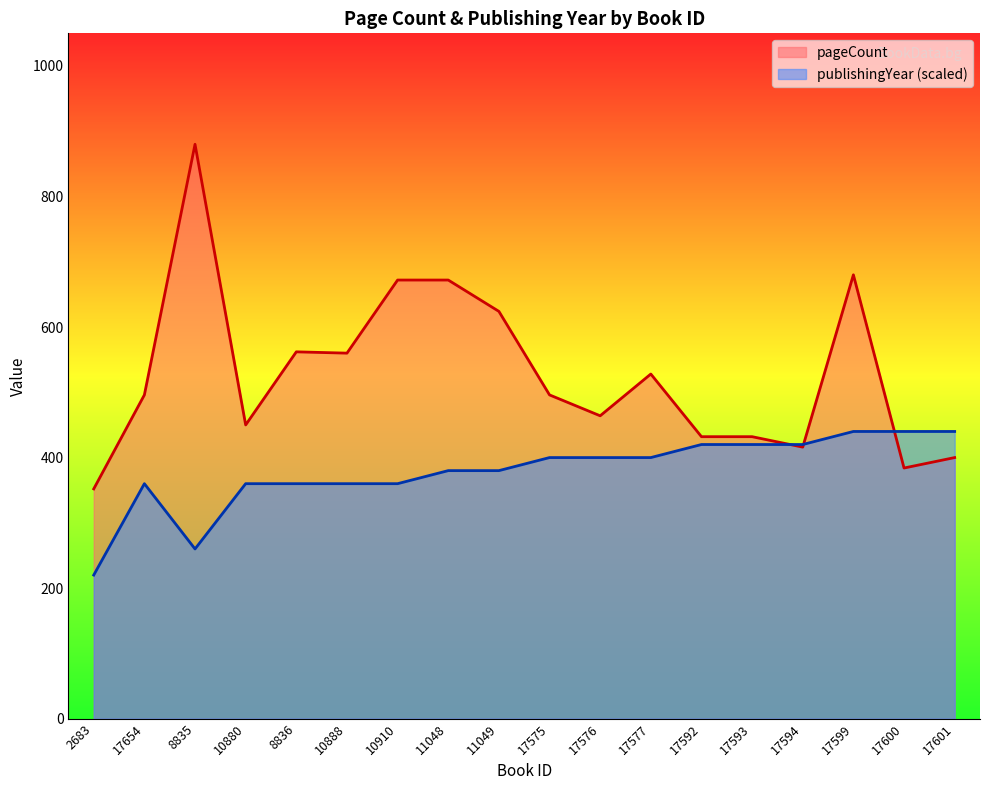

Is the value of publishingYear at 10910 greater than the value of pageCount at 17575?

No